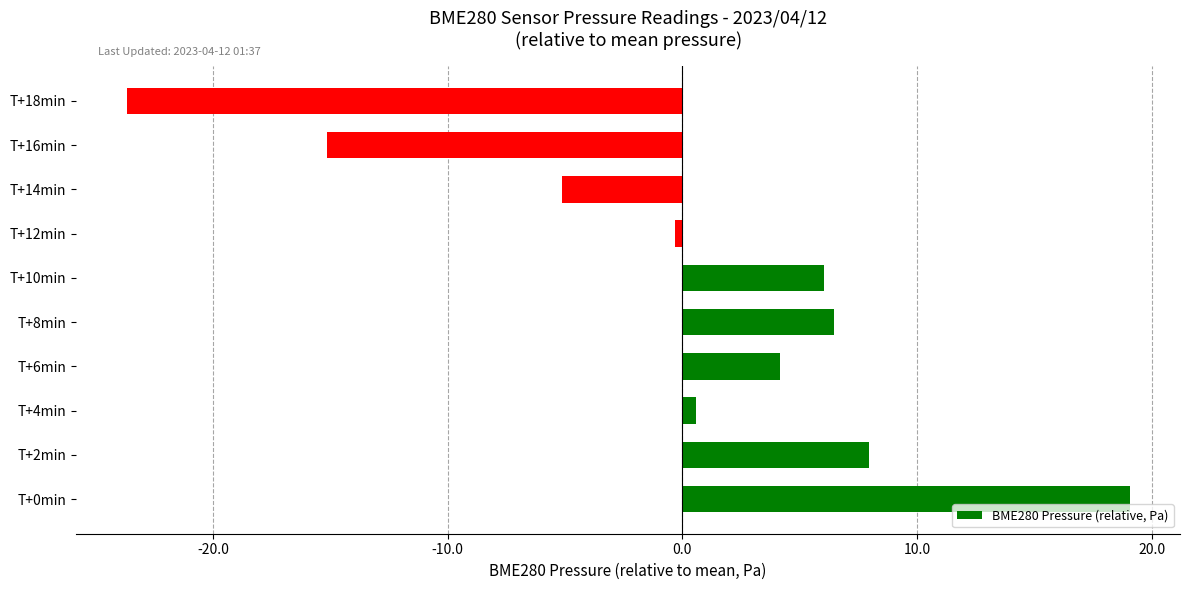

The chart shows a value of -4.0 at T+16min. True or false?

False